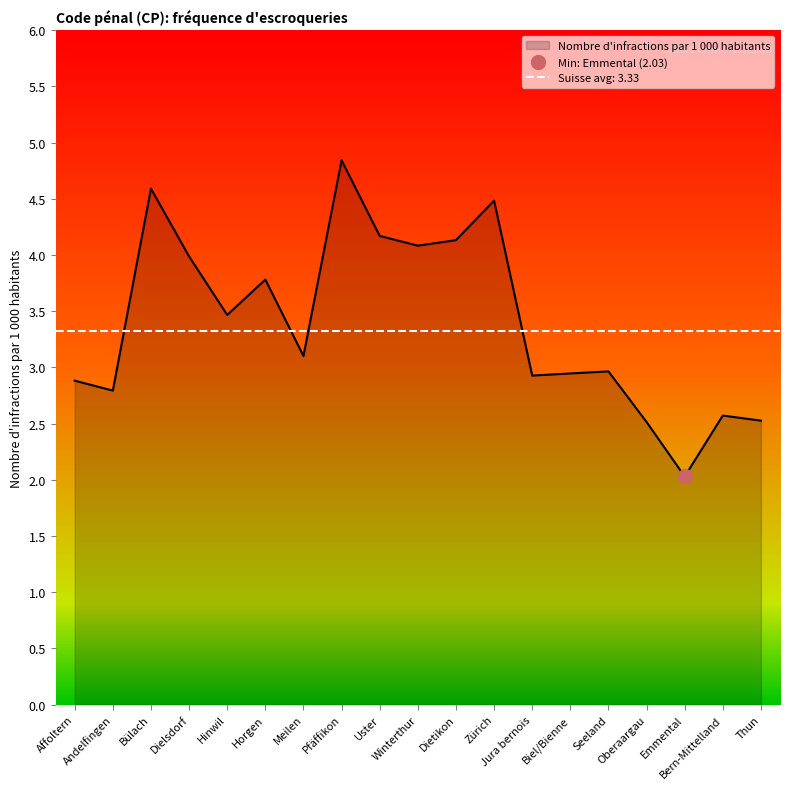

Rank the categories by value from highest to lowest.

Pfäffikon, Bülach, Zürich, Uster, Dietikon, Winterthur, Dielsdorf, Horgen, Hinwil, Meilen, Seeland, Biel/Bienne, Jura bernois, Affoltern, Andelfingen, Bern-Mittelland, Thun, Oberaargau, Emmental